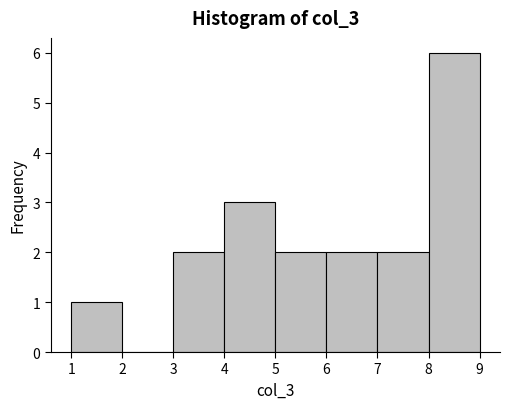

Which range on the x-axis has the tallest bar?

8 to 9